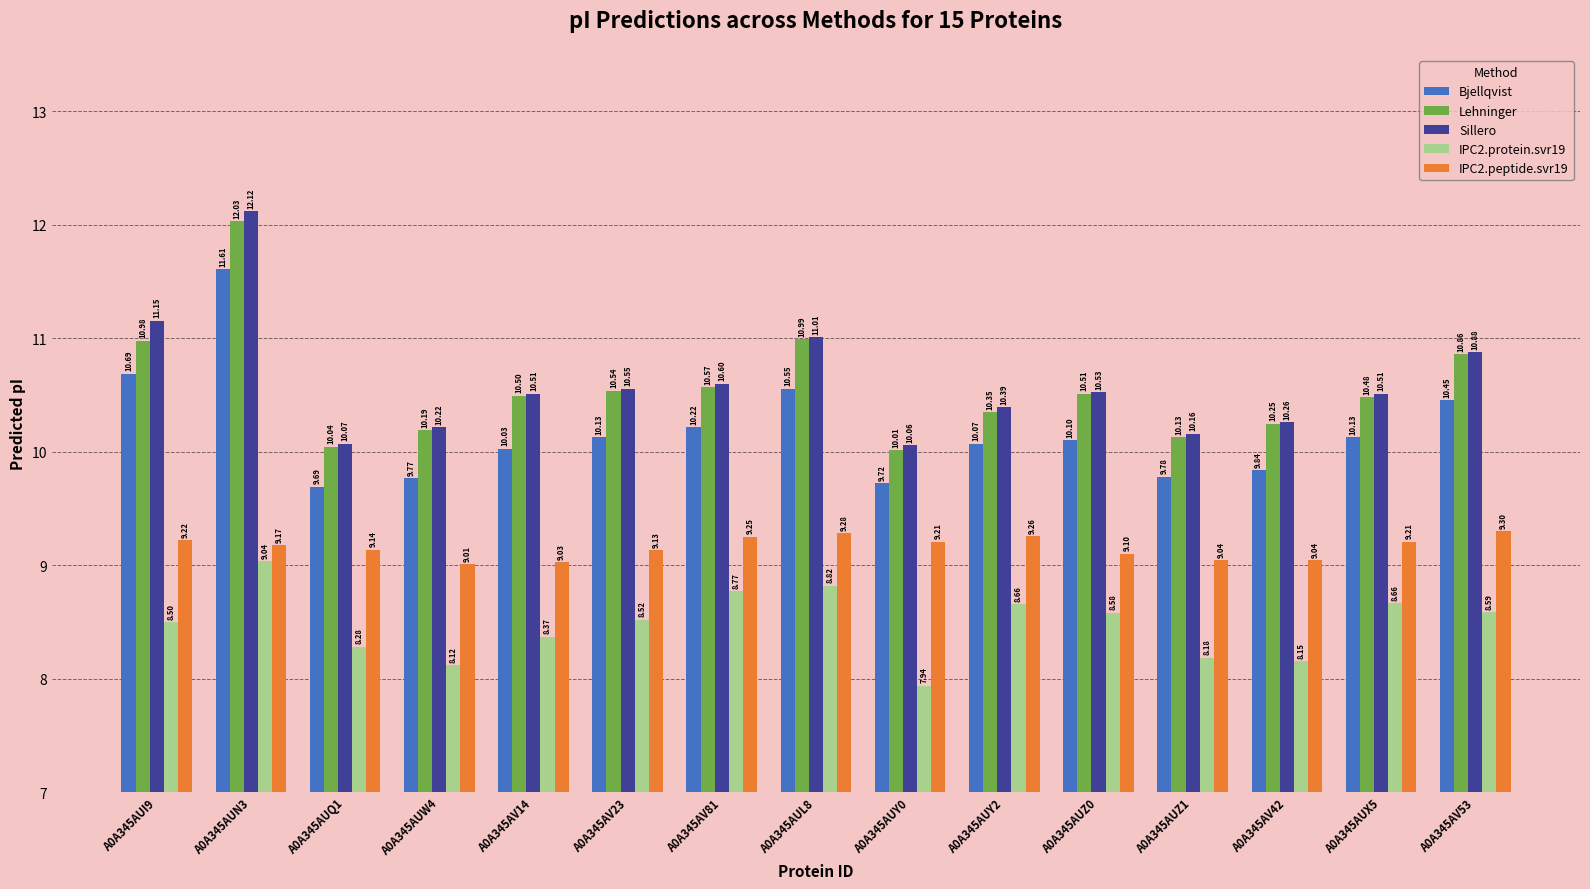

Count the number of categories in the chart.

15